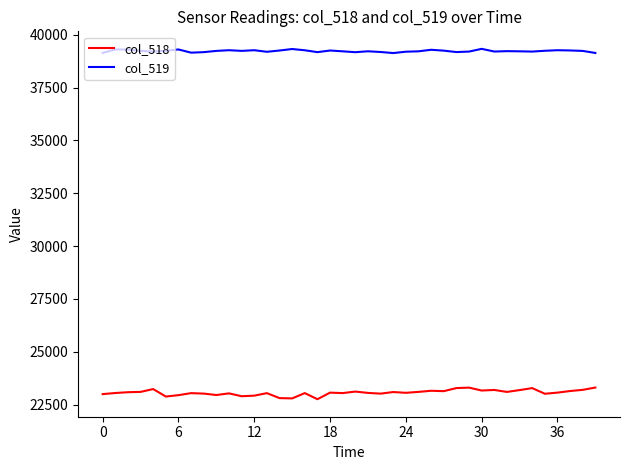

Which series has the largest range (max minus min)?

col_518